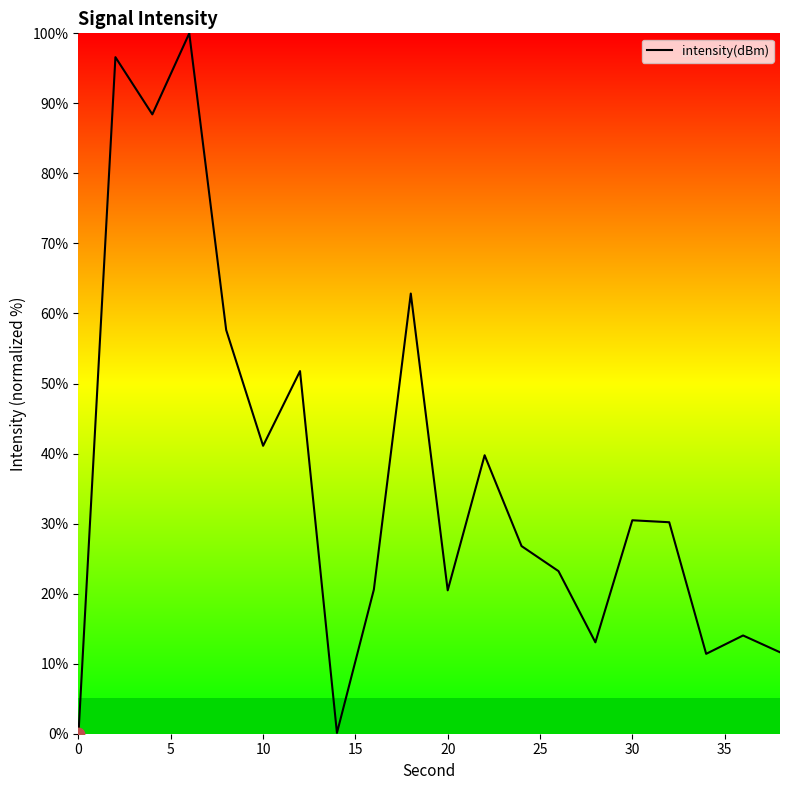

What is the difference between the maximum and minimum values?

100.0